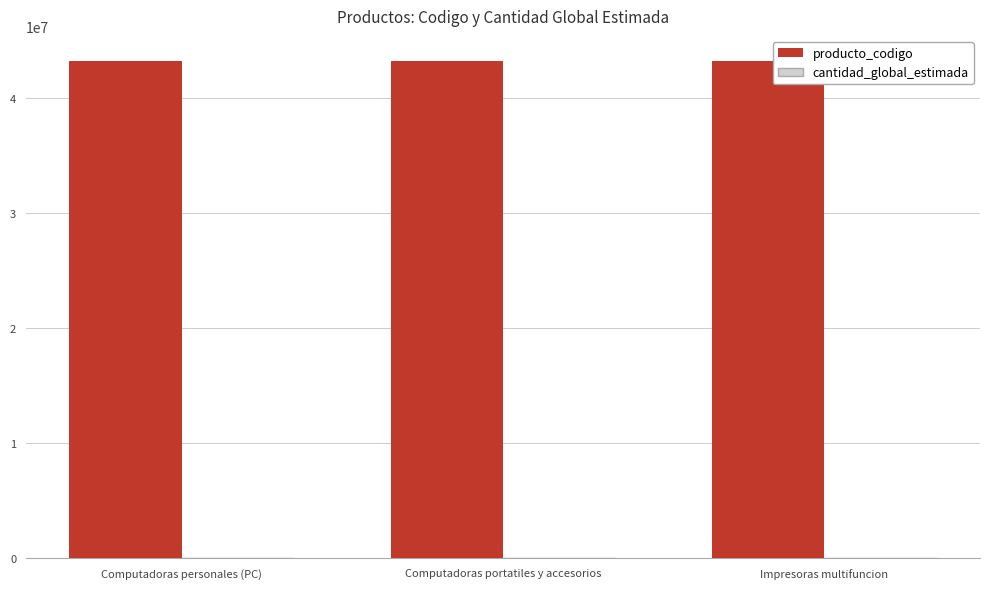

What is the sum of all producto_codigo values?

129635127